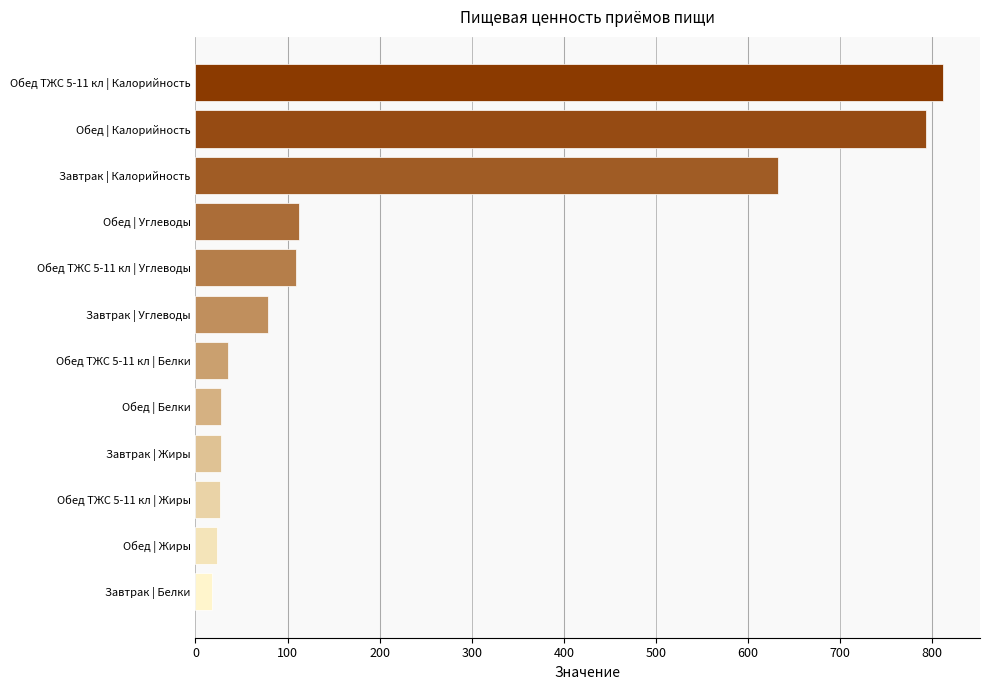

What is the ratio of the value at Обед | Углеводы to the value at Обед ТЖС 5-11 кл | Углеводы?

1.0